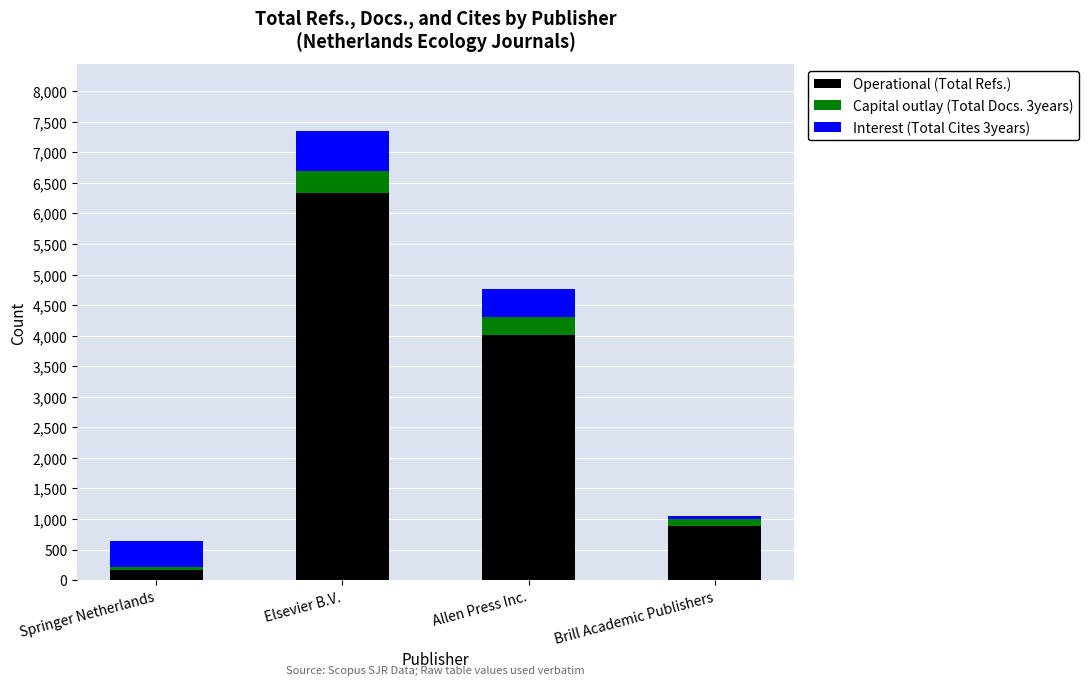

How many categories are shown in the chart?

4